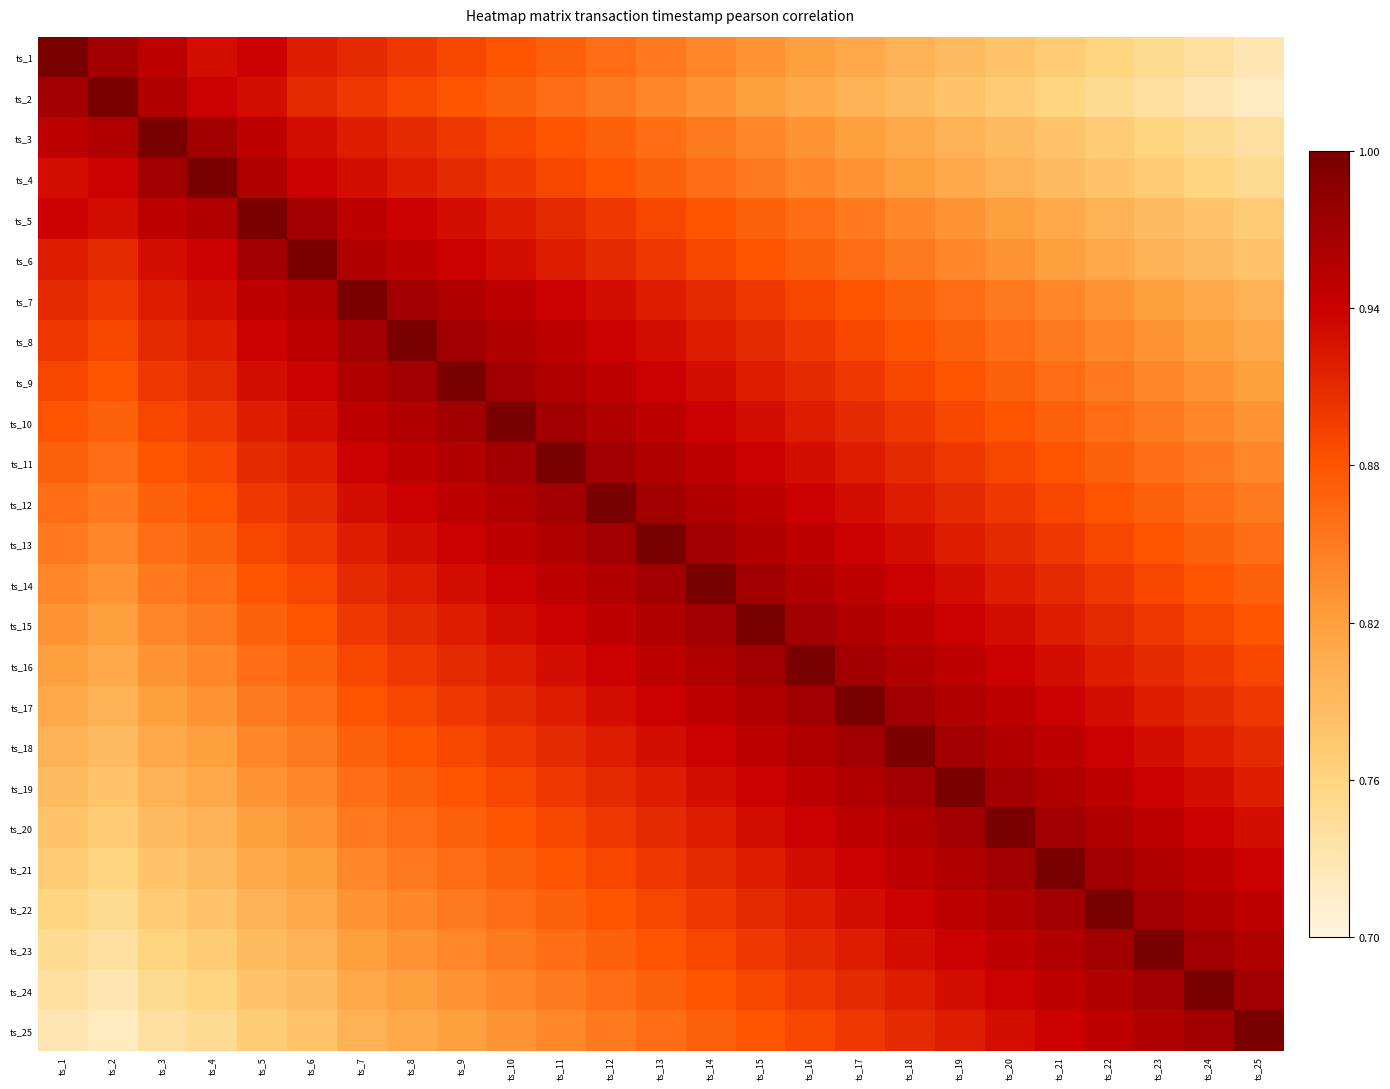

What is the smallest value displayed?

0.7